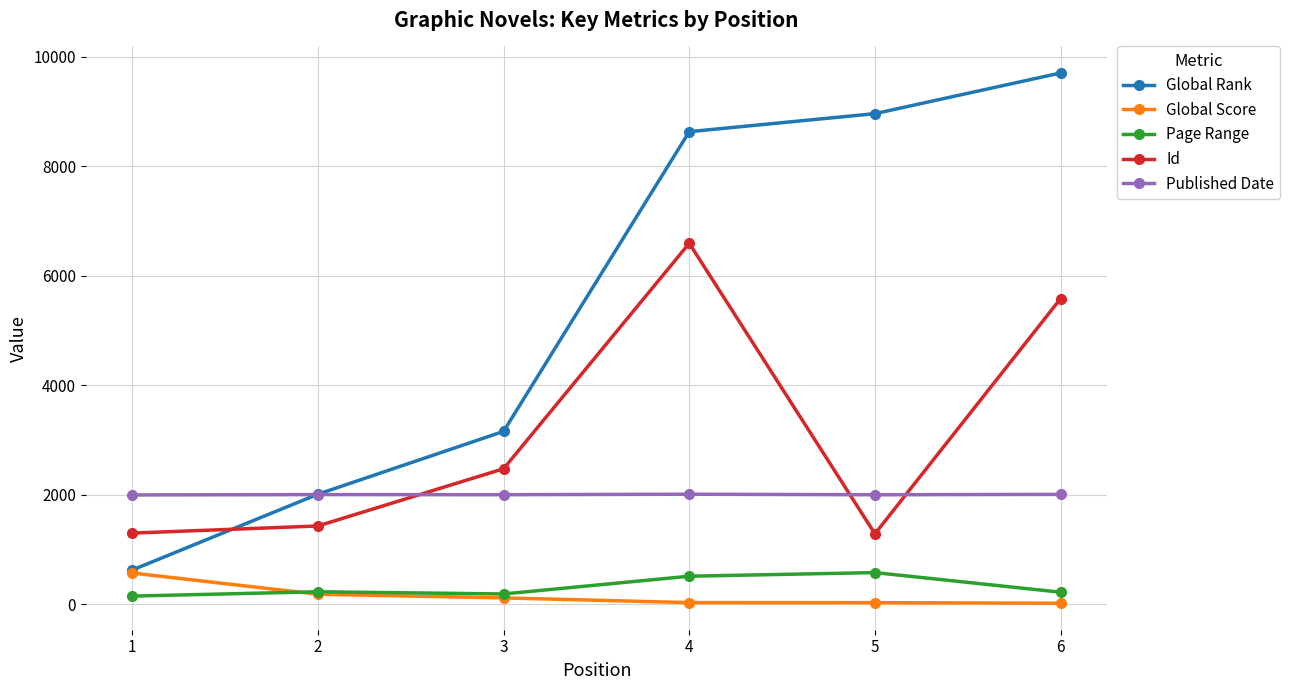

What is the maximum value for Page Range?

582